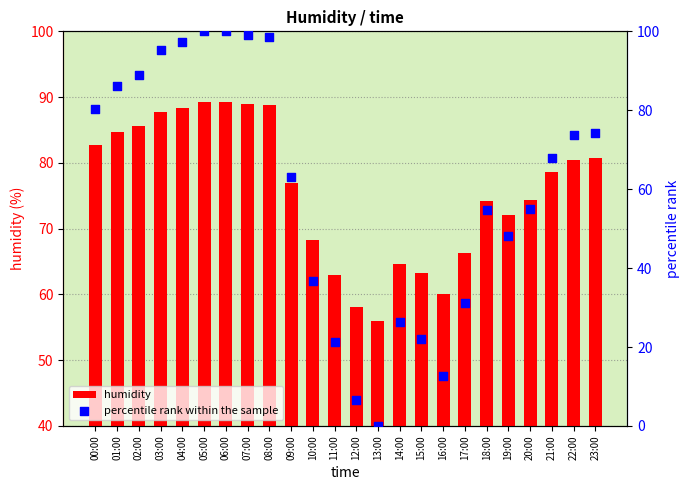

At which category is the sum across all series the highest?

05:00